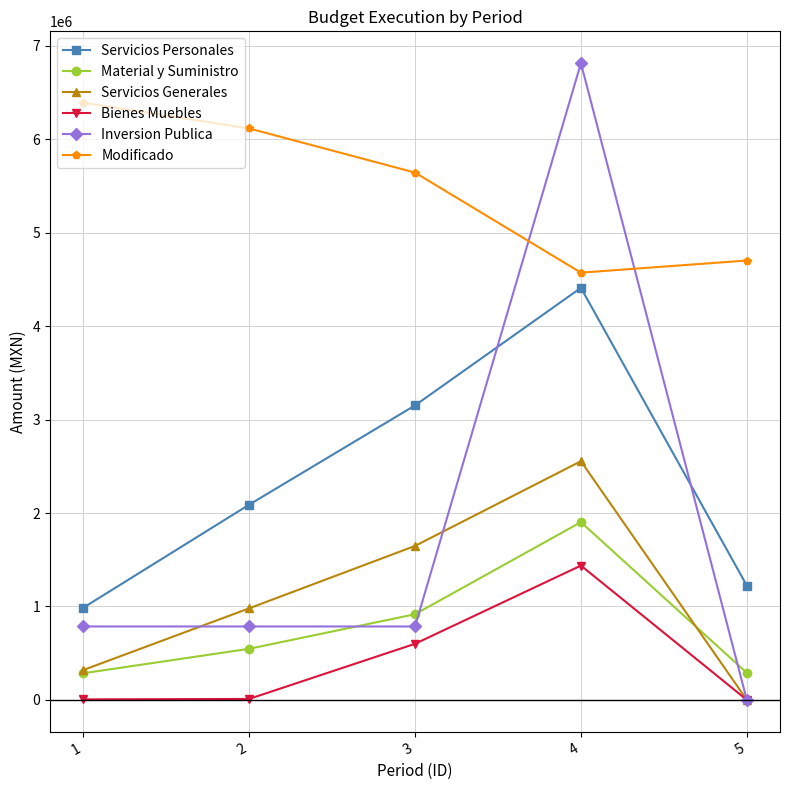

True or false: Material y Suministro has a value of 2554580.2 at 4.

False